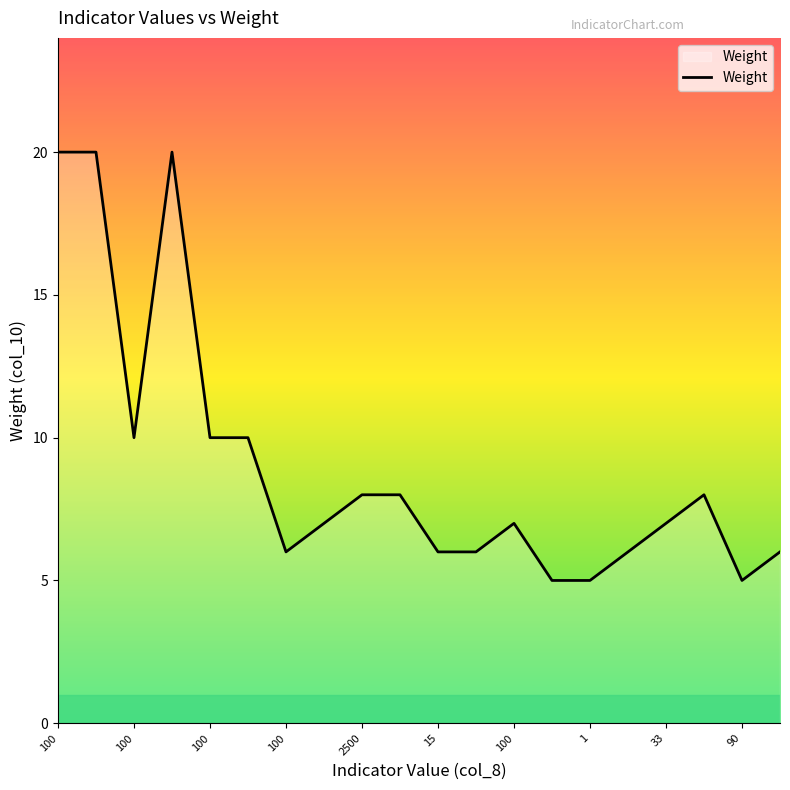

What is the smallest value displayed?

5